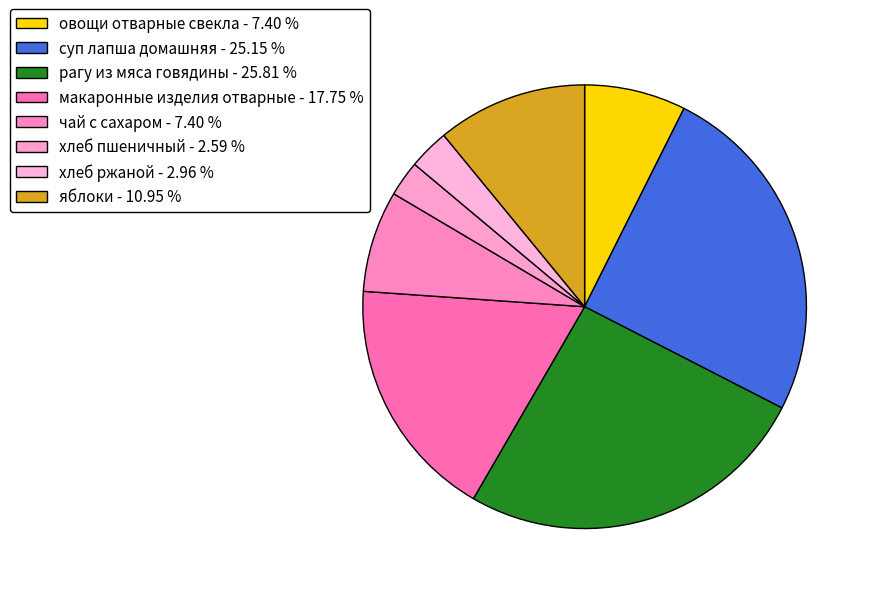

To the nearest percent, what portion does суп лапша домашняя represent?

25%